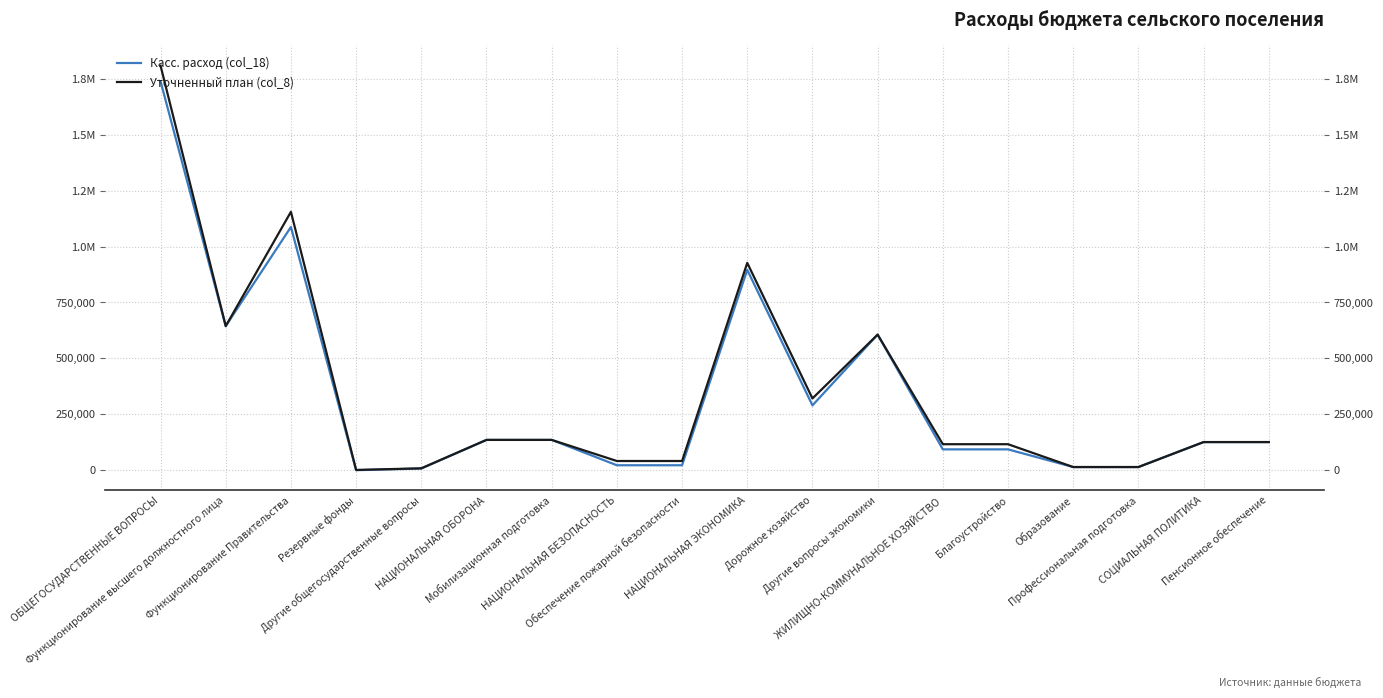

How many positive values does the Касс. расход (col_18) series have?

17